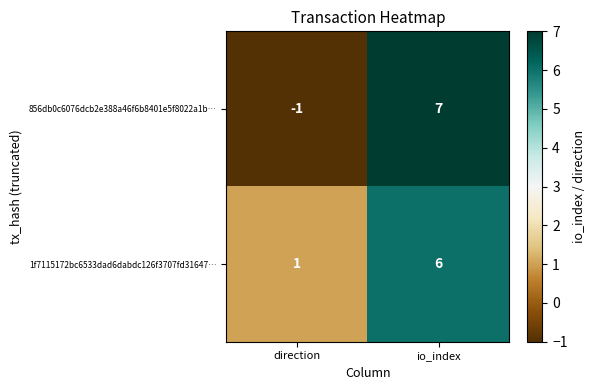

The 1f7115172bc6533dad6dabdc126f3707fd31647… series shows 3 at io_index. True or false?

False